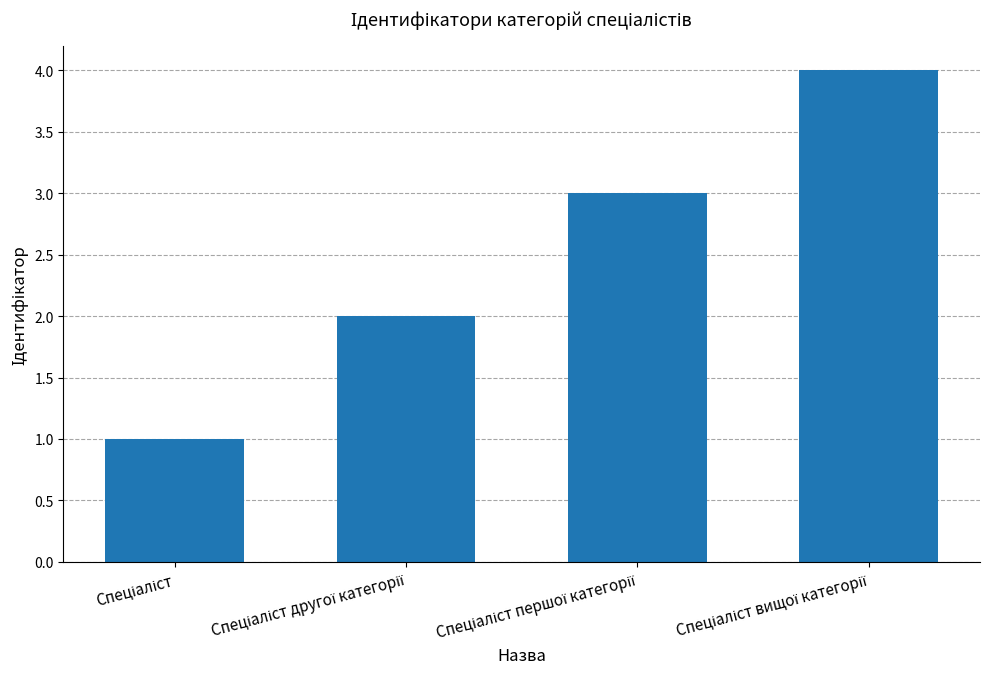

What is the difference between the maximum and minimum values?

3